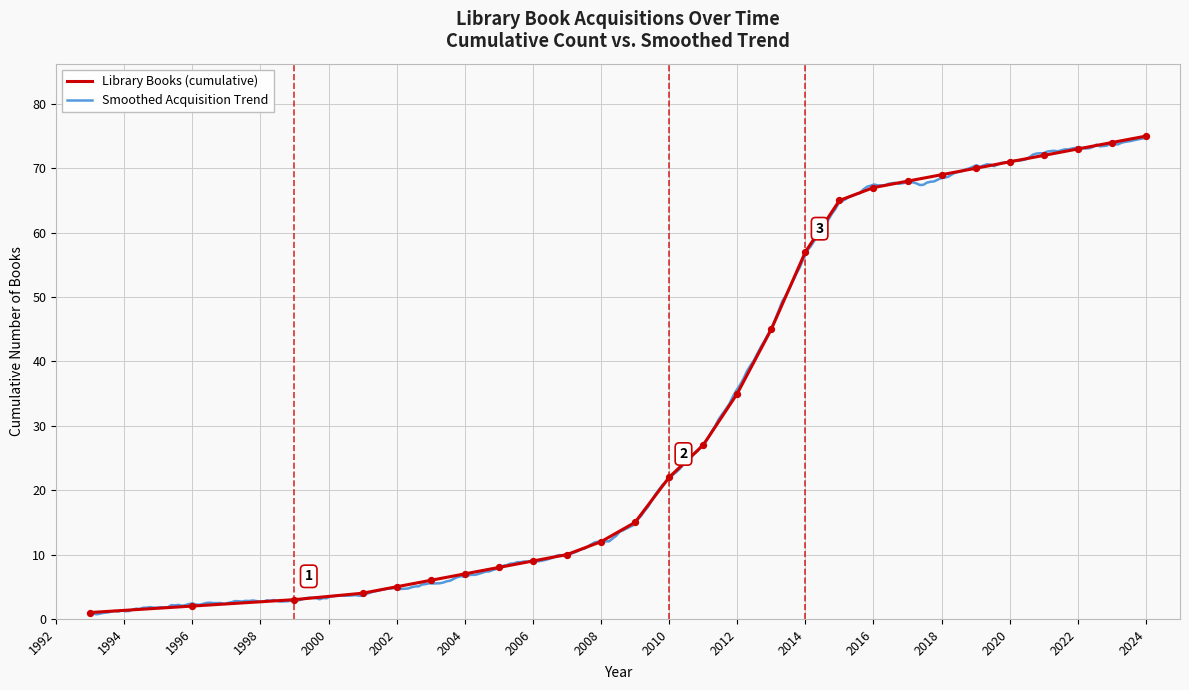

Which has a higher value, 25 or 10?

25